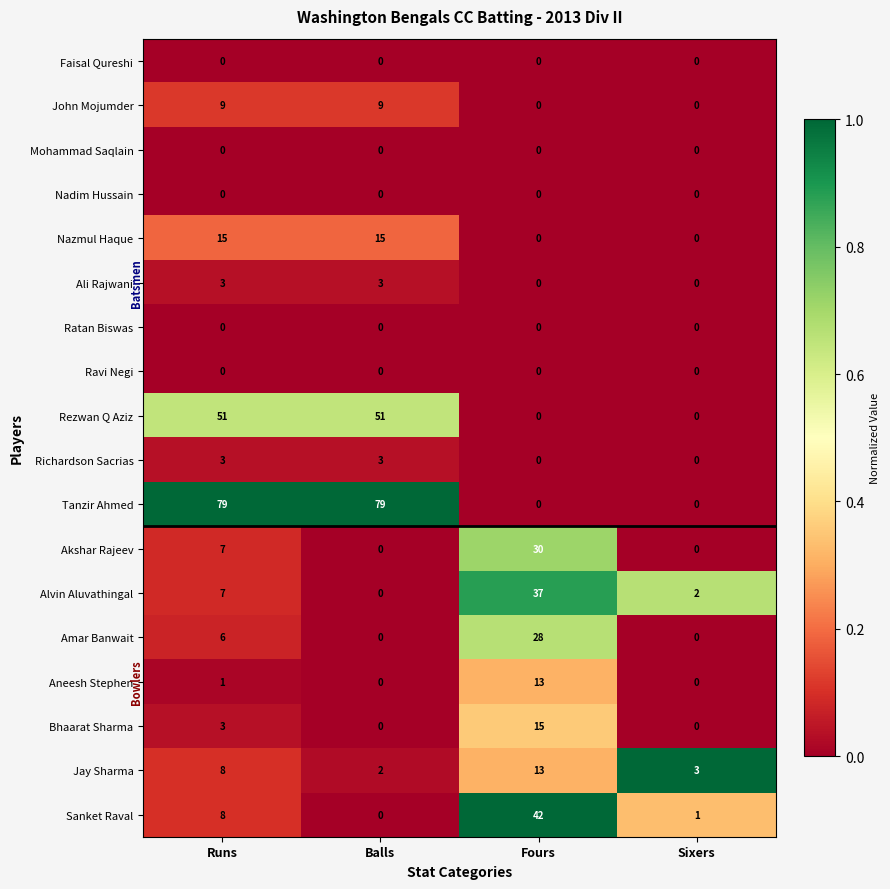

What is the greatest value displayed?

79